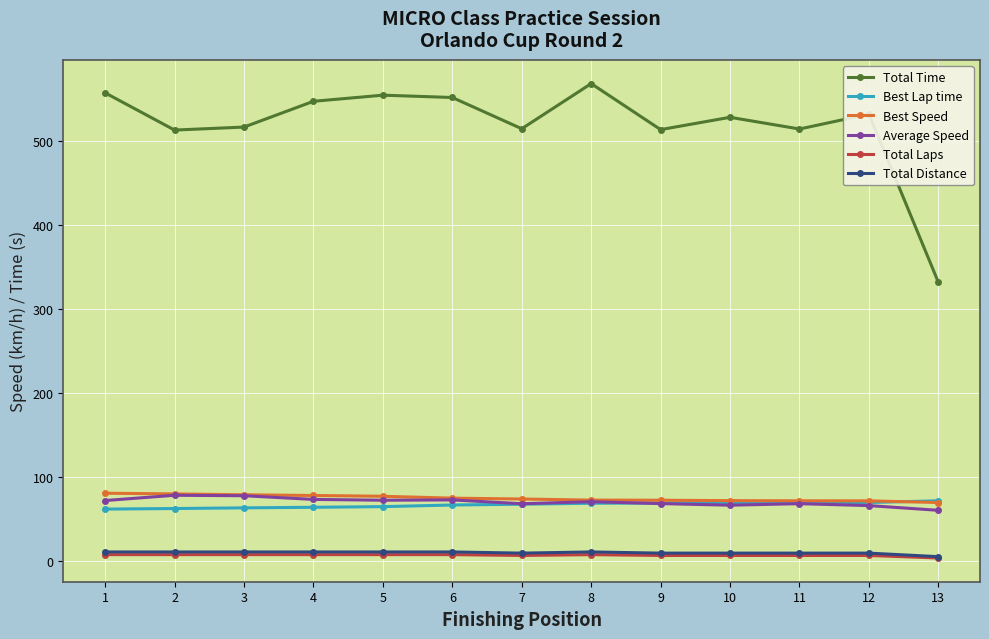

True or false: Best Speed and Total Distance cross at least once.

False